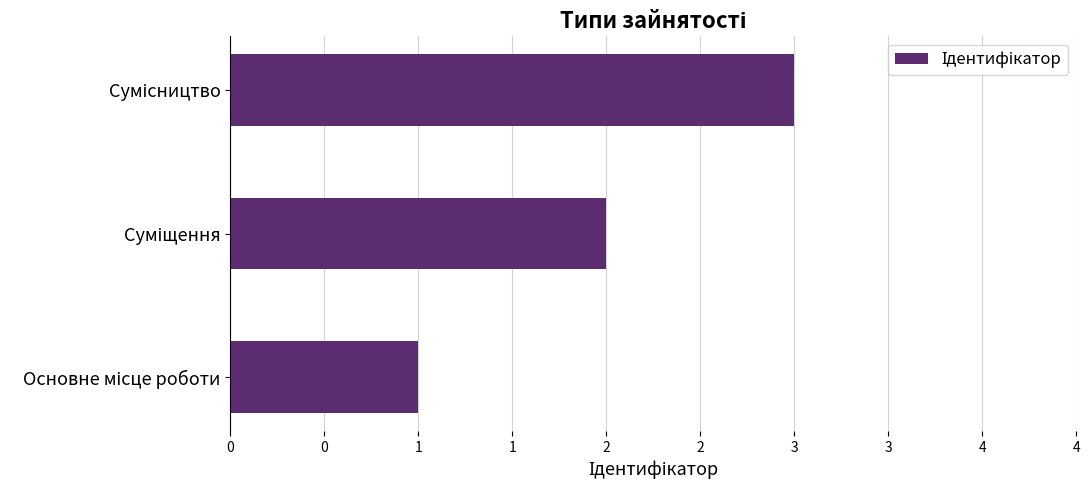

Are the bars horizontal?

Yes